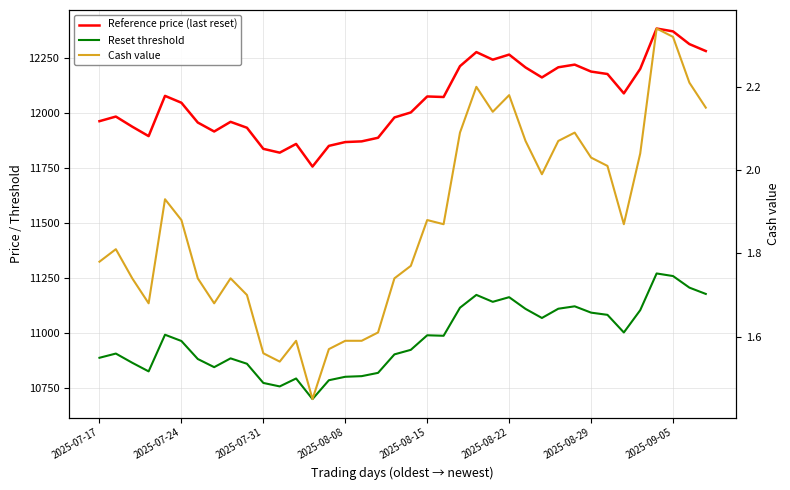

At which category is the sum across all series the highest?

34